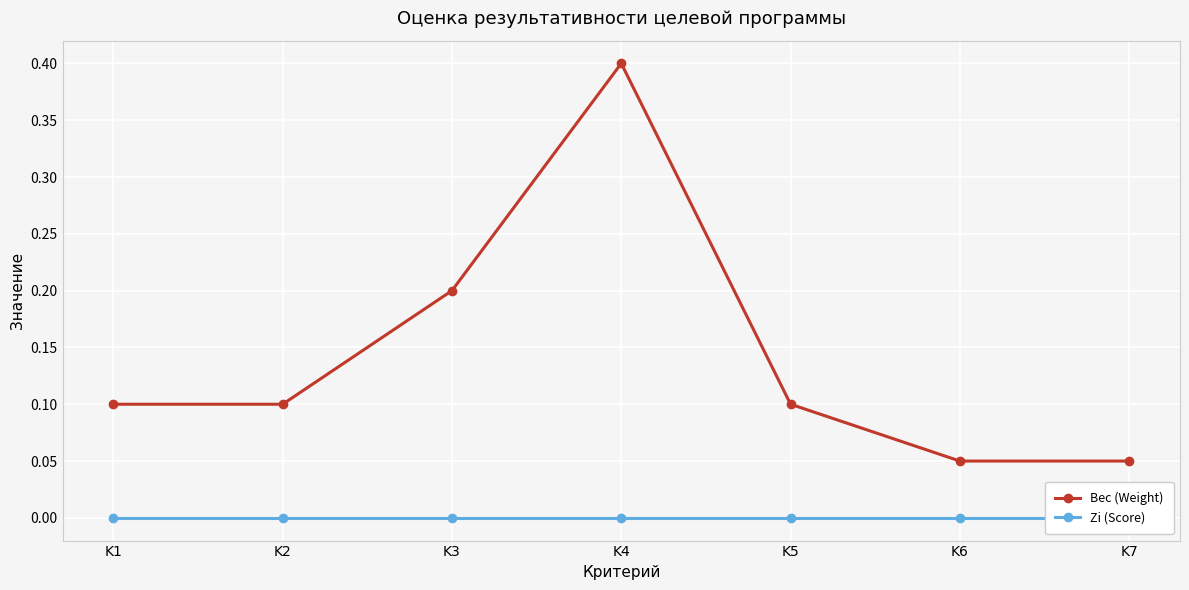

At how many categories does at least one series exceed 0?

7